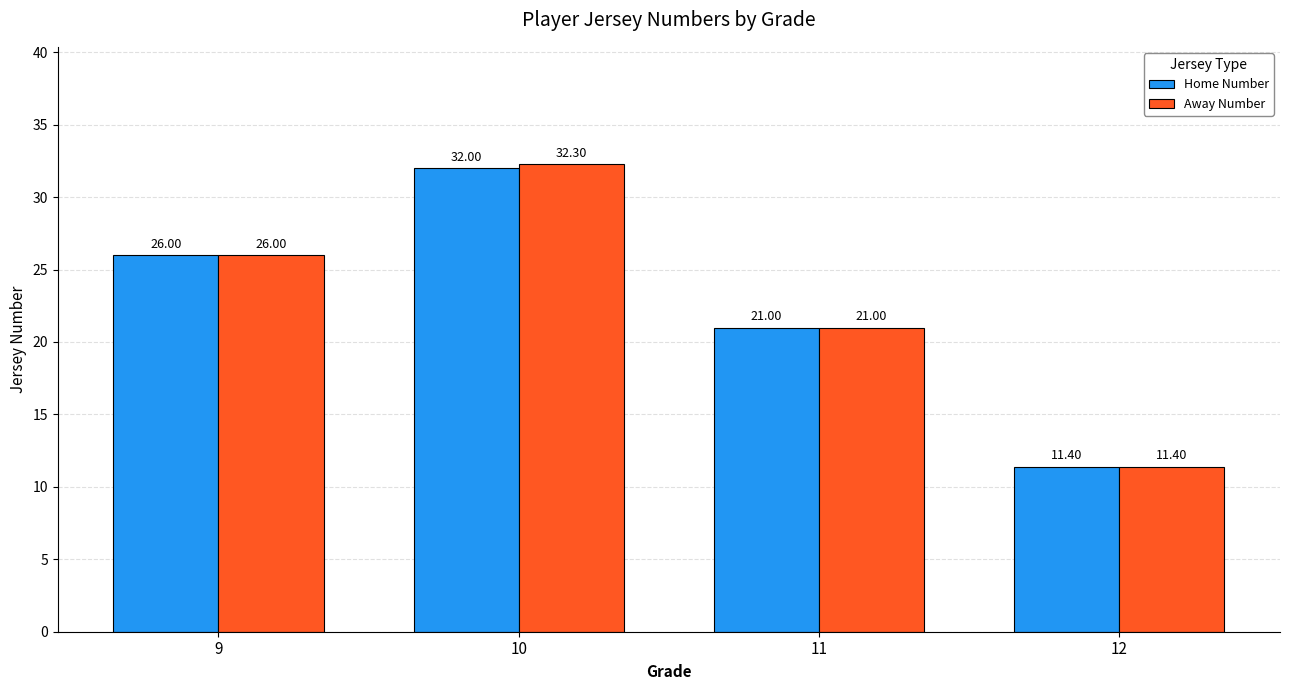

What is the sum of the Home Number values at 11 and 12?

32.4